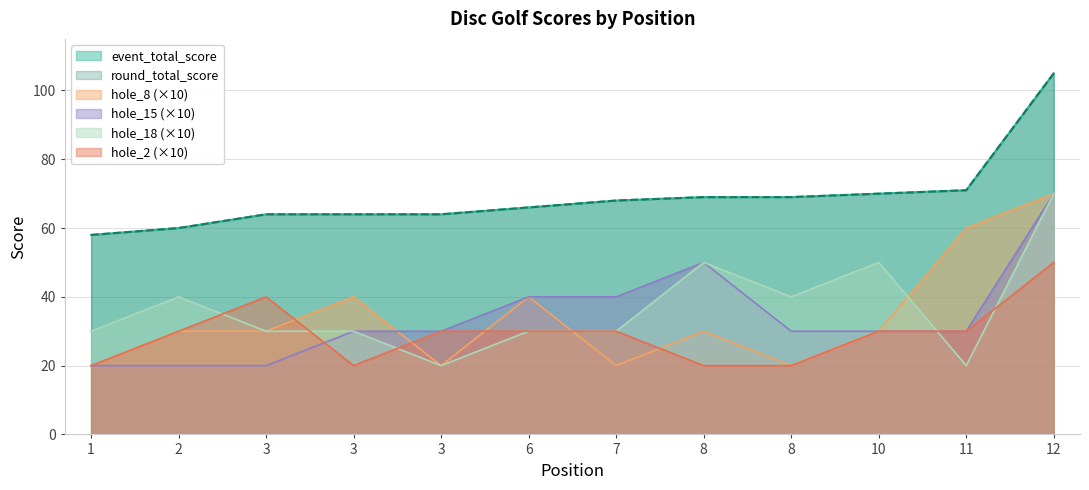

At how many categories does at least one series exceed 78?

1